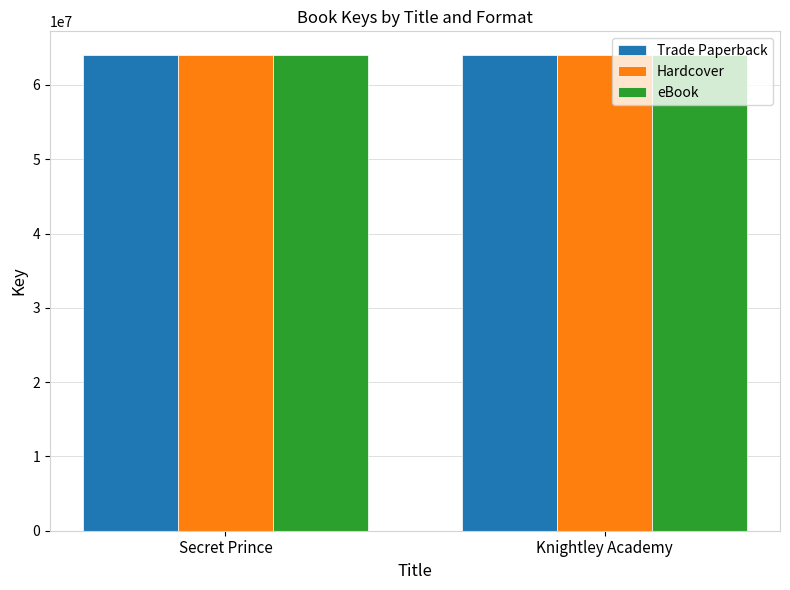

Does the chart contain any negative values?

No